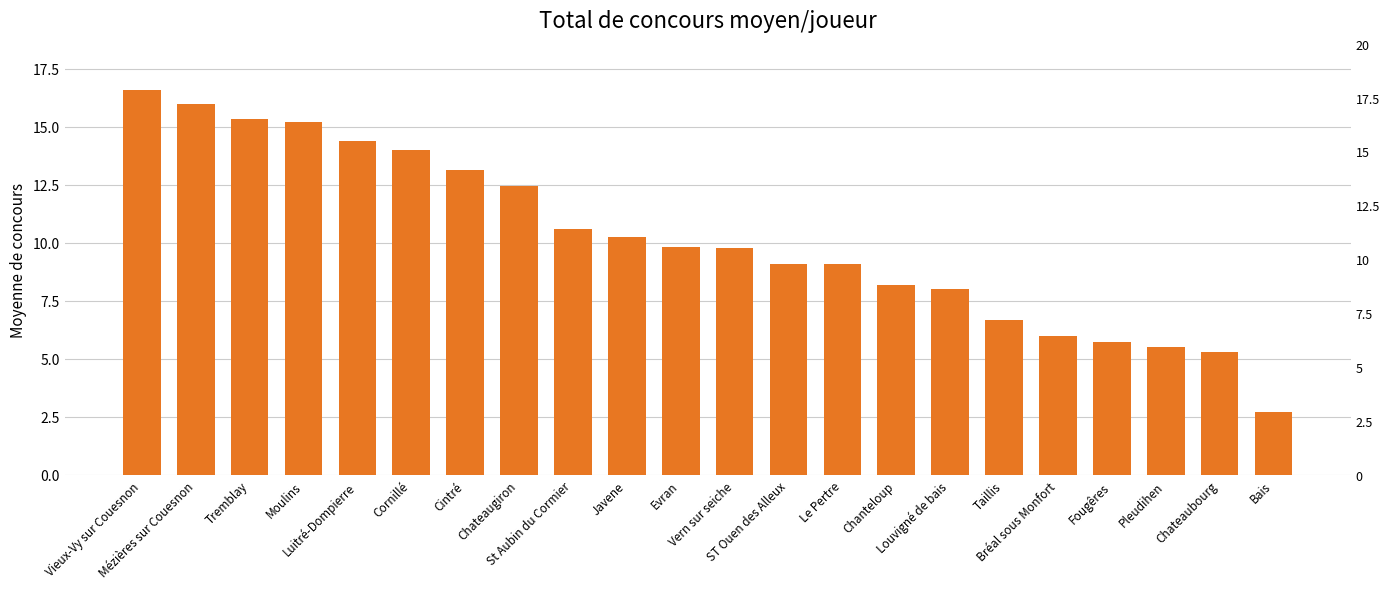

What is the value of the 3rd bar from the left?

15.3